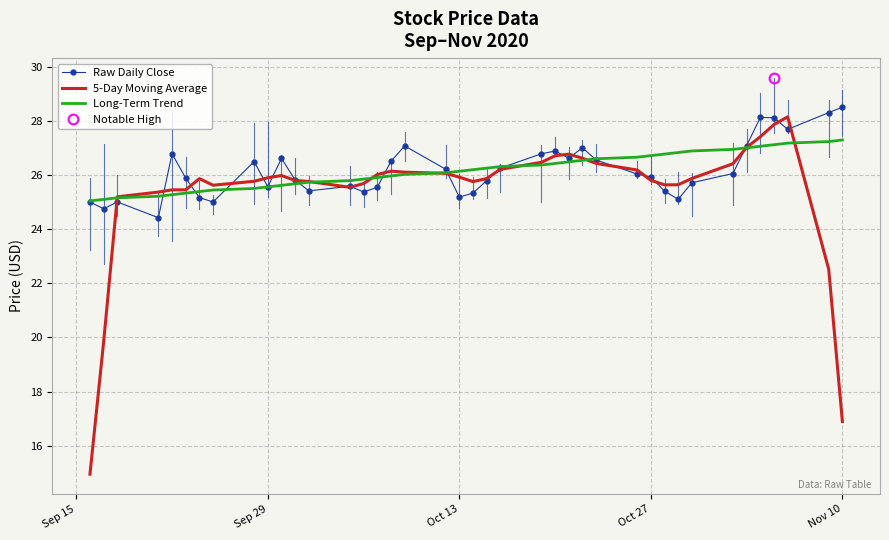

How many lines are shown in the chart?

3